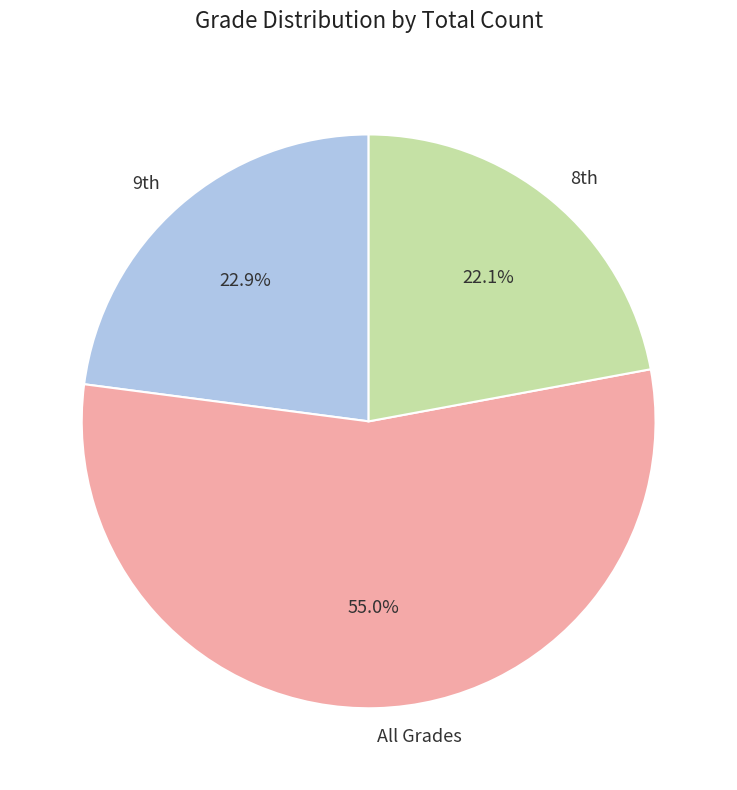

How many segments does this pie chart have?

3